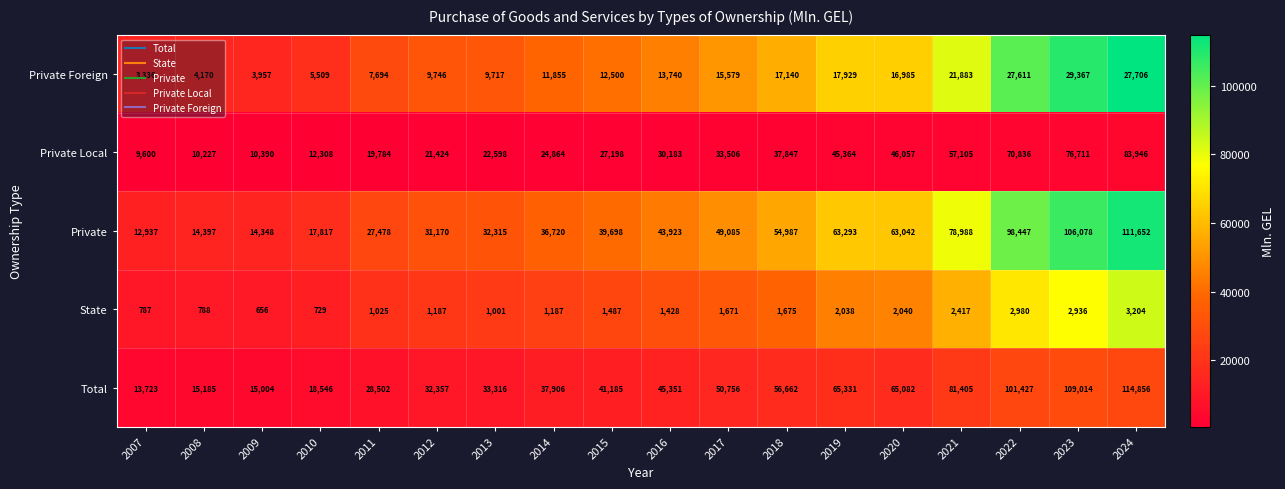

At which category is the sum across all series the highest?

2024